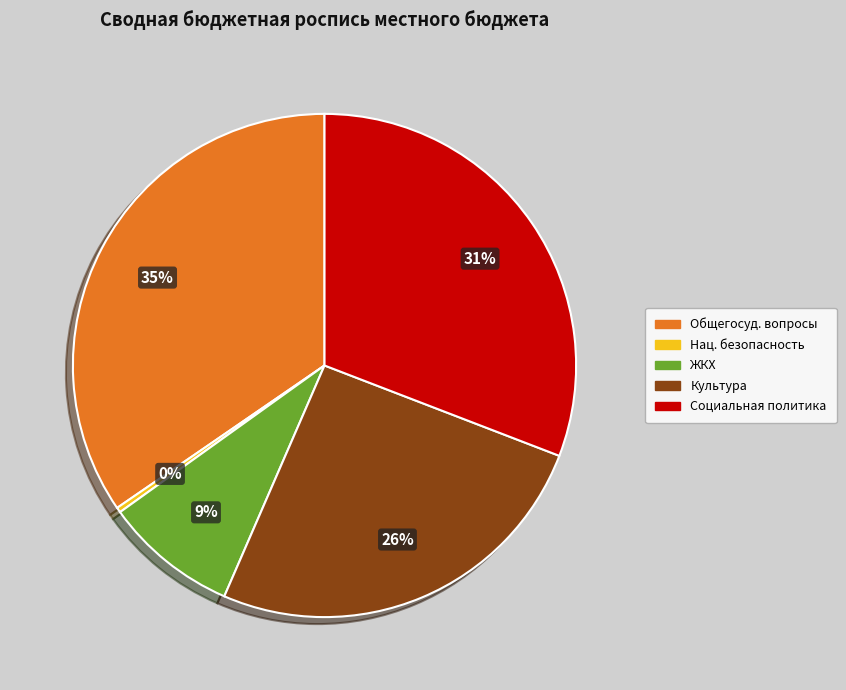

Is there a majority slice in this chart?

No